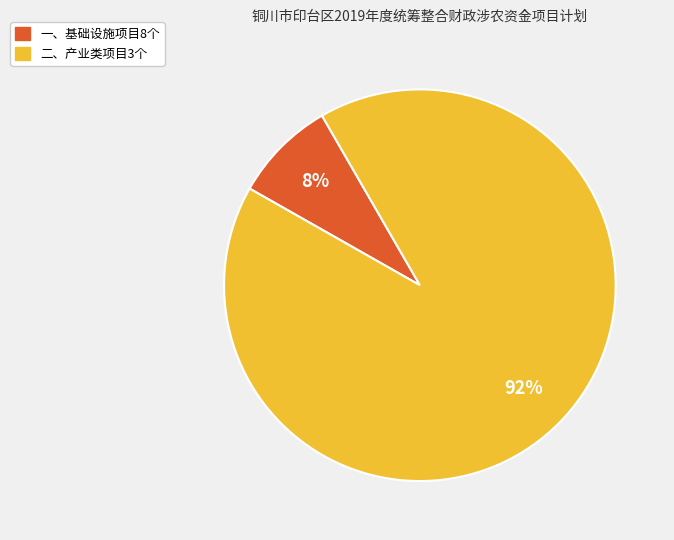

To the nearest percent, what portion does 二、产业类项目3个 represent?

92%